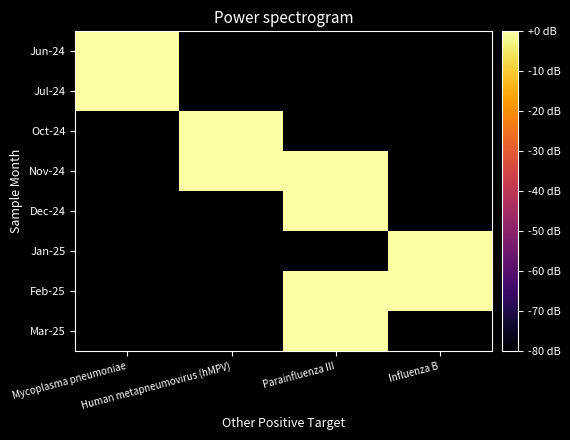

What is the maximum value shown in the chart?

45.8